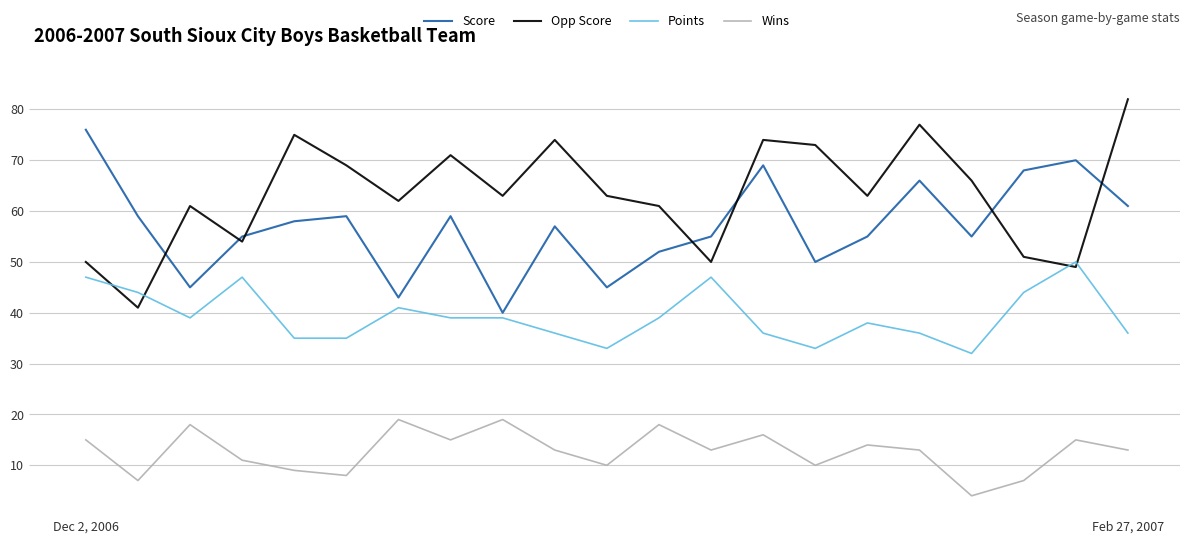

Does the chart have visible grid lines?

Yes